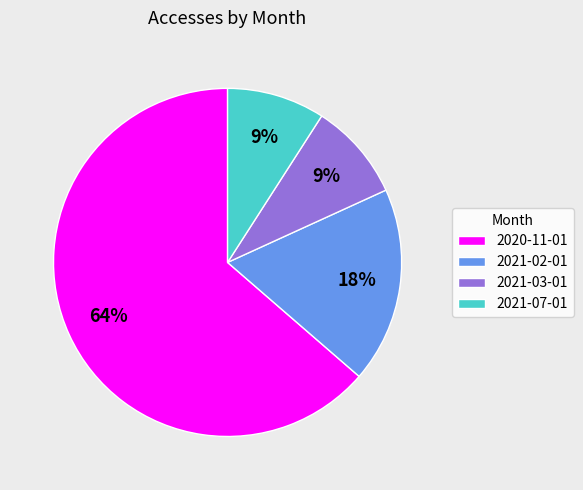

What is the majority slice?

2020-11-01